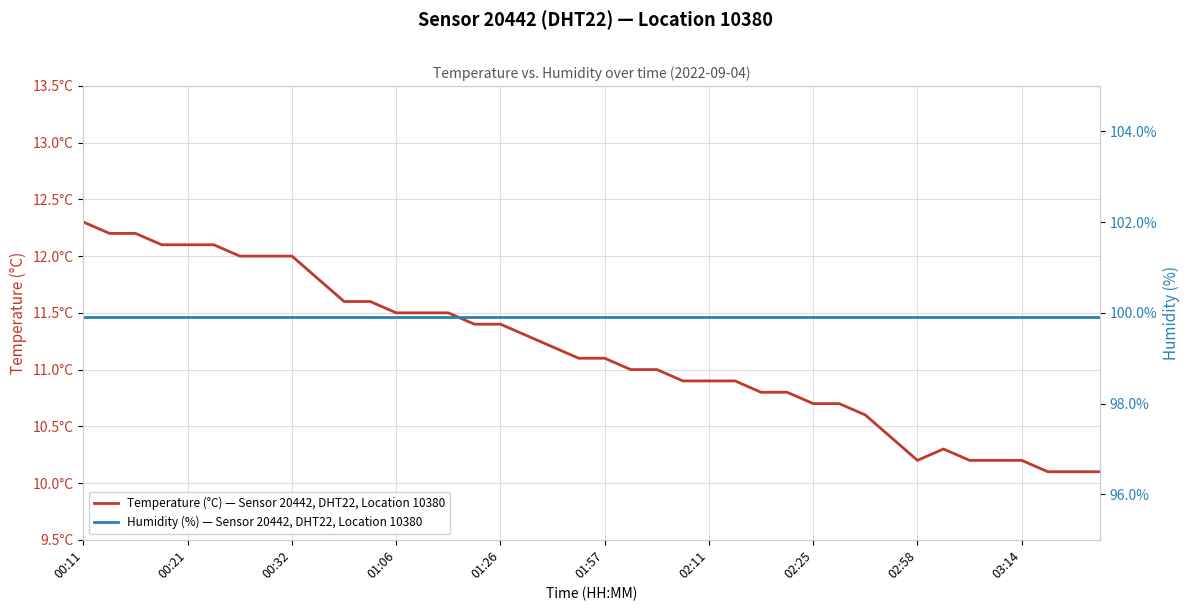

What is the sum of the Temperature (°C) — Sensor 20442, DHT22, Location 10380 values at 14 and 26?

22.3